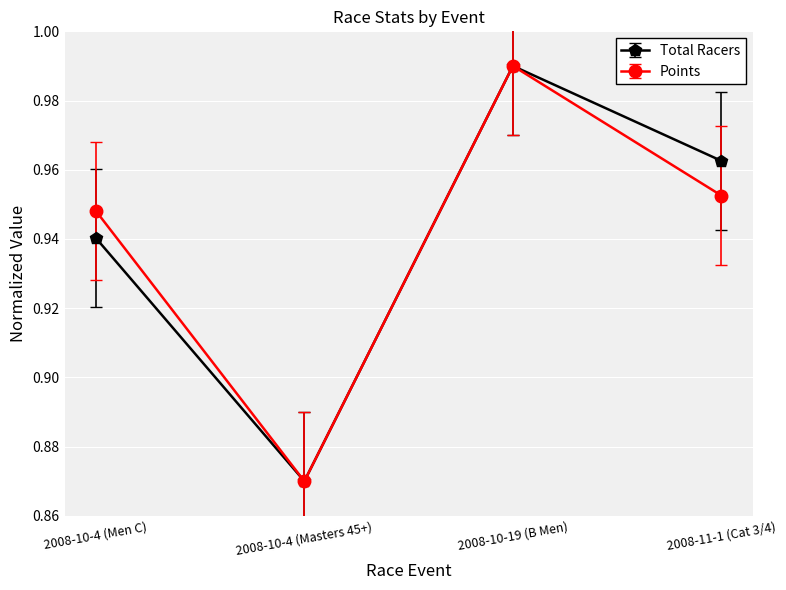

In Points, how many points are higher than both neighbors (excluding endpoints)?

1